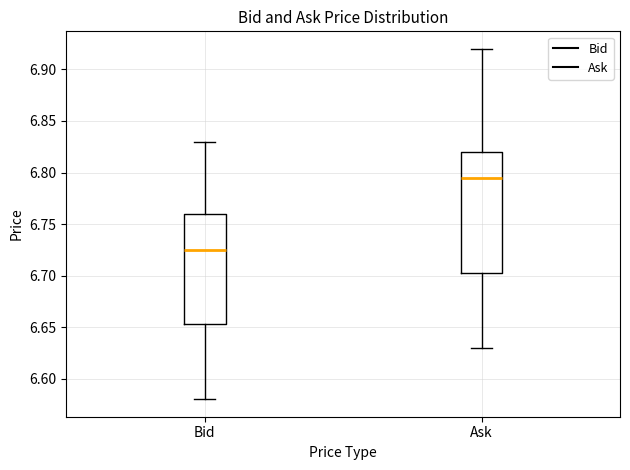

Comparing the boxes themselves (not the whiskers), which one is the tallest?

Ask